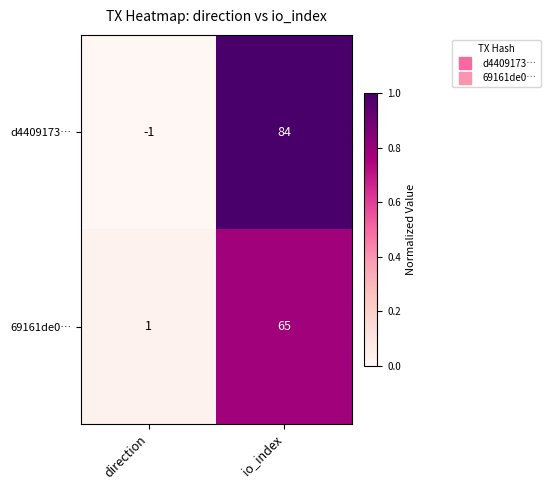

Between direction and io_index, which series saw the biggest shift?

d4409173…